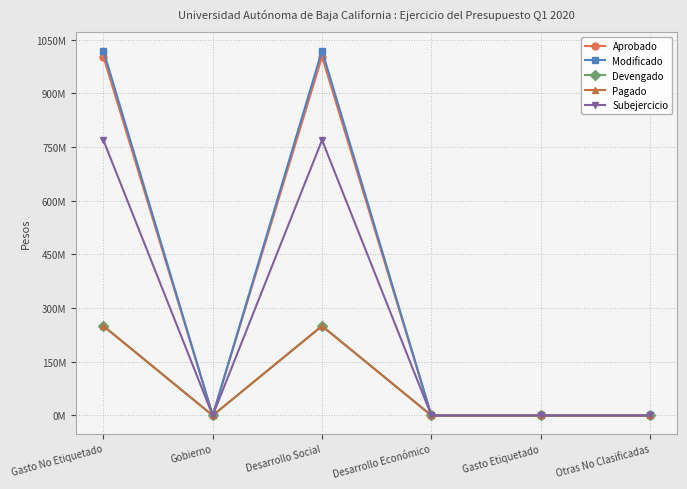

What are all the series names shown in the legend?

Aprobado, Modificado, Devengado, Pagado, Subejercicio